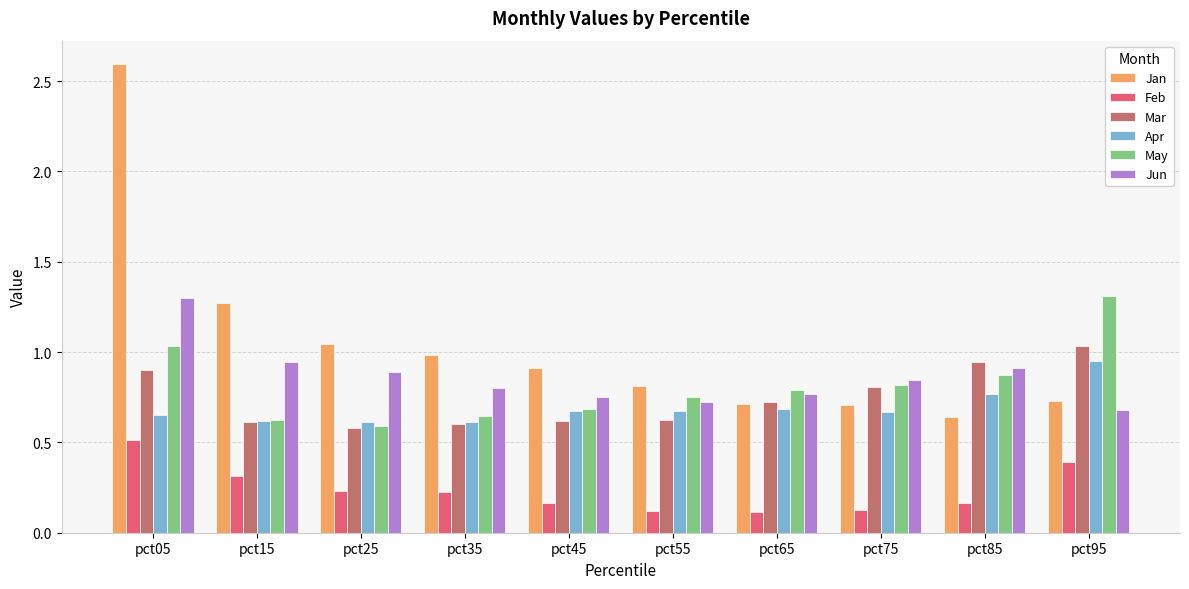

Which series has the largest range (max minus min)?

Jan